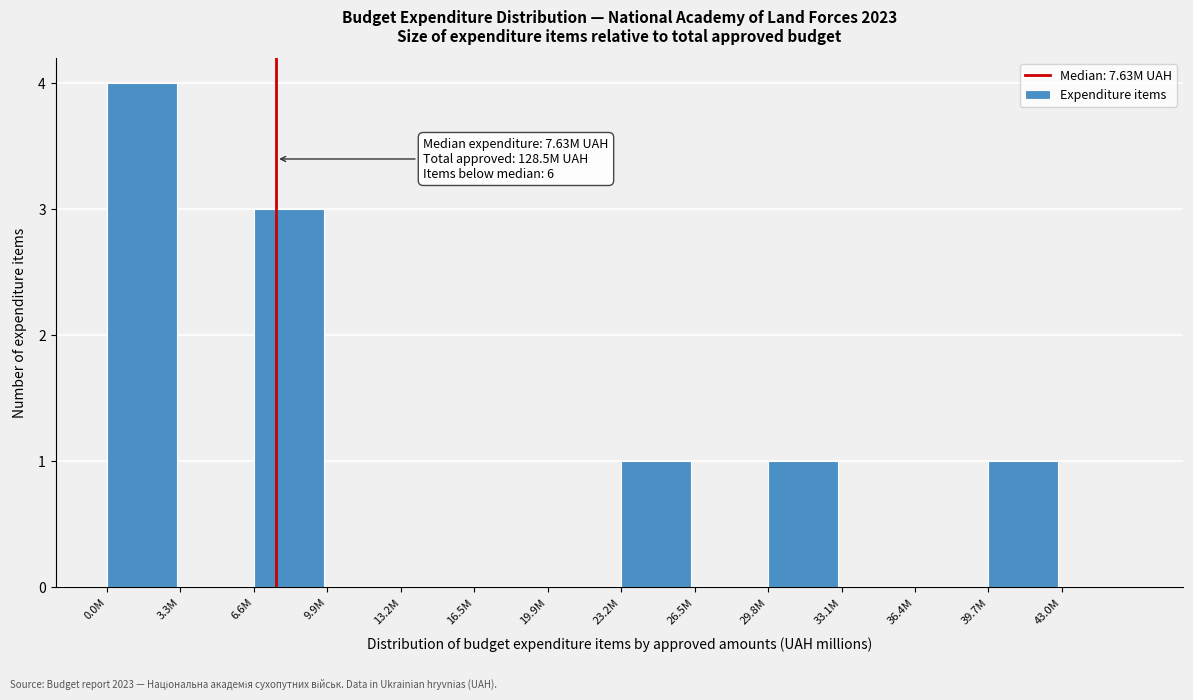

Reading left to right, transcribe all the data shown in this chart.

0.0M=4	3.3M=0	6.6M=3	9.9M=0	13.2M=0	16.5M=0	19.9M=0	23.2M=1	26.5M=0	29.8M=1	33.1M=0	36.4M=0	39.7M=1	43.0M=0